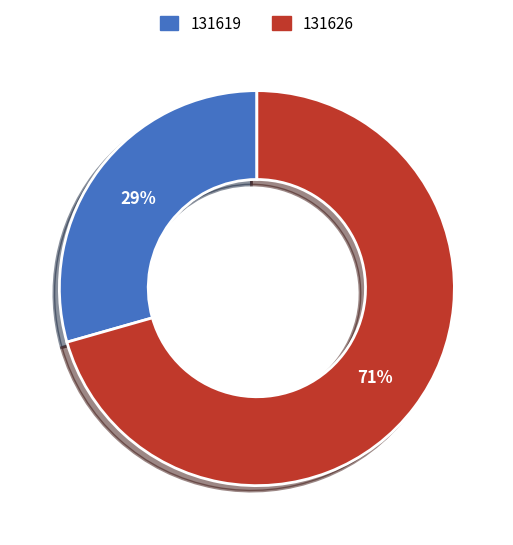

Rank the categories by value from lowest to highest.

131619, 131626